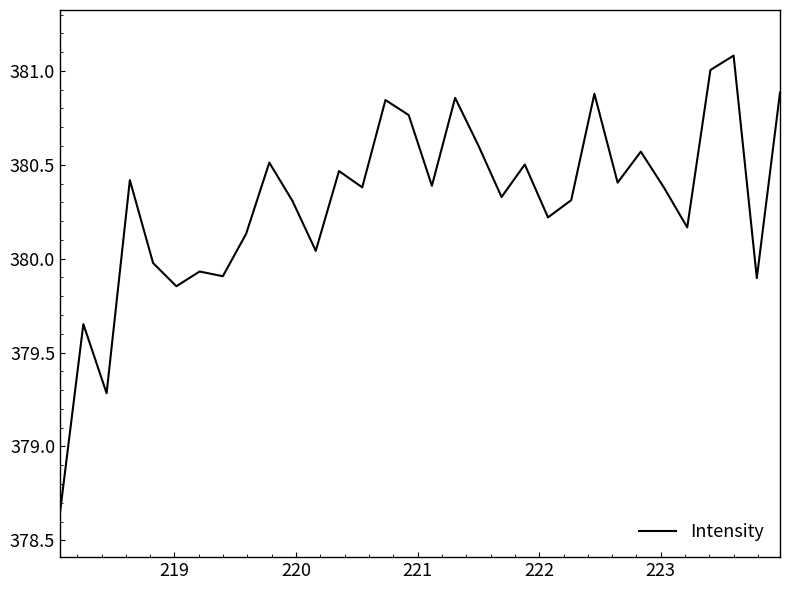

What is the difference between the maximum and minimum values?

2.4